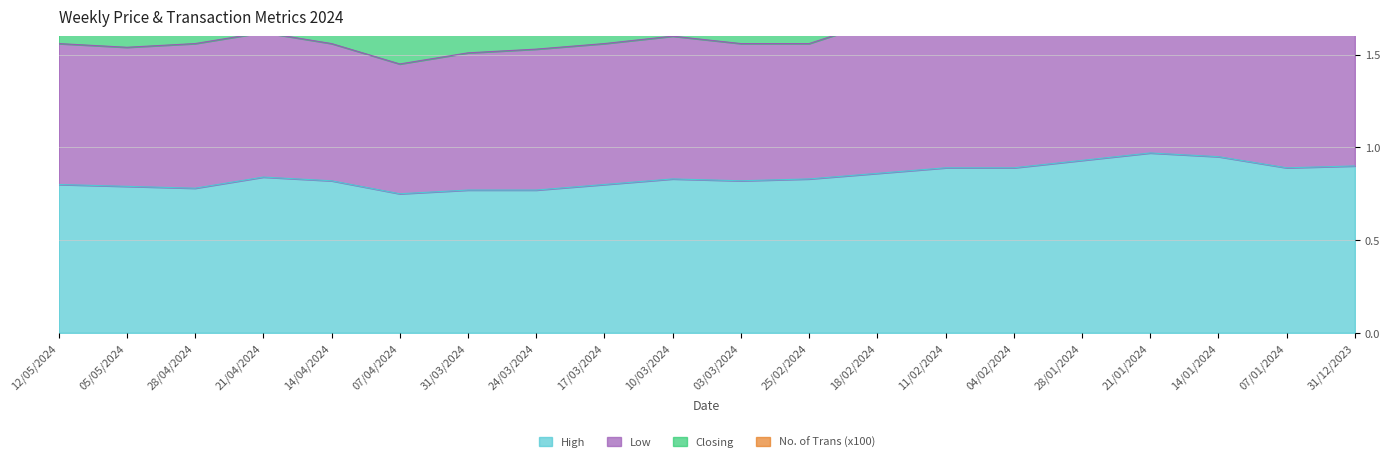

True or false: High has a value of 0.4 at 21/04/2024.

False